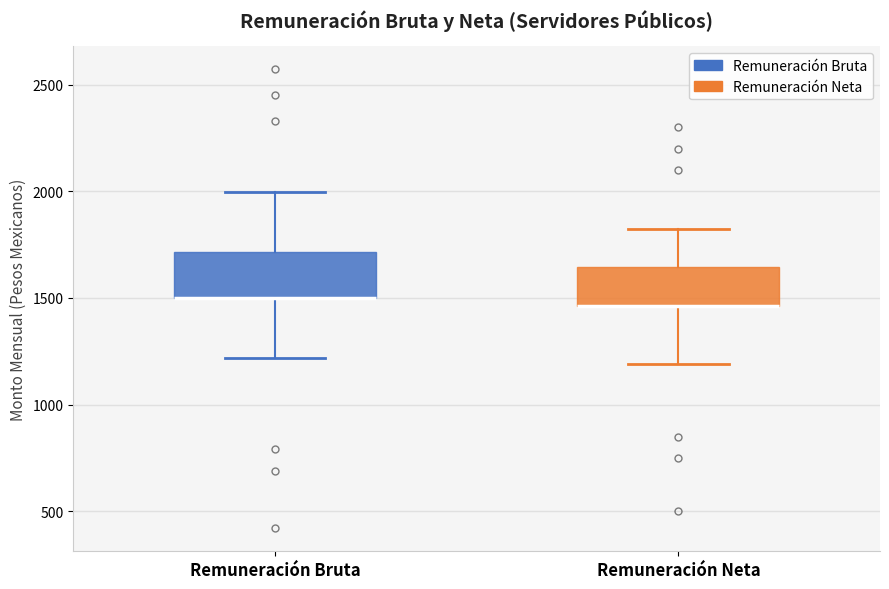

Reading left to right, read every box against the y-axis: the position of its median line, the range the box covers, and the ends of its whiskers. The values are not printed on the chart, so give them approximately, as read against the axis.

Remuneración Bruta: median 1500 (drawn on the box's lower edge), box 1500 to 1700, whiskers 1200 to 2000
Remuneración Neta: median 1450 (drawn on the box's lower edge), box 1450 to 1650, whiskers 1200 to 1850